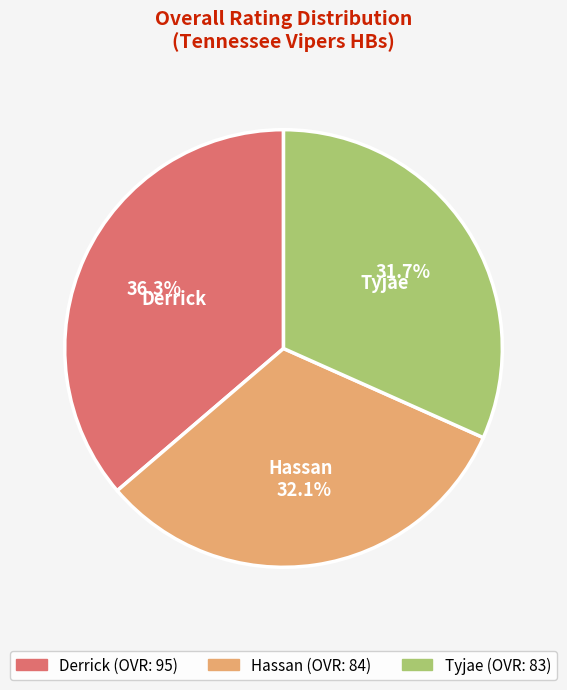

Is it true that Tyjae is 32% of the pie?

True